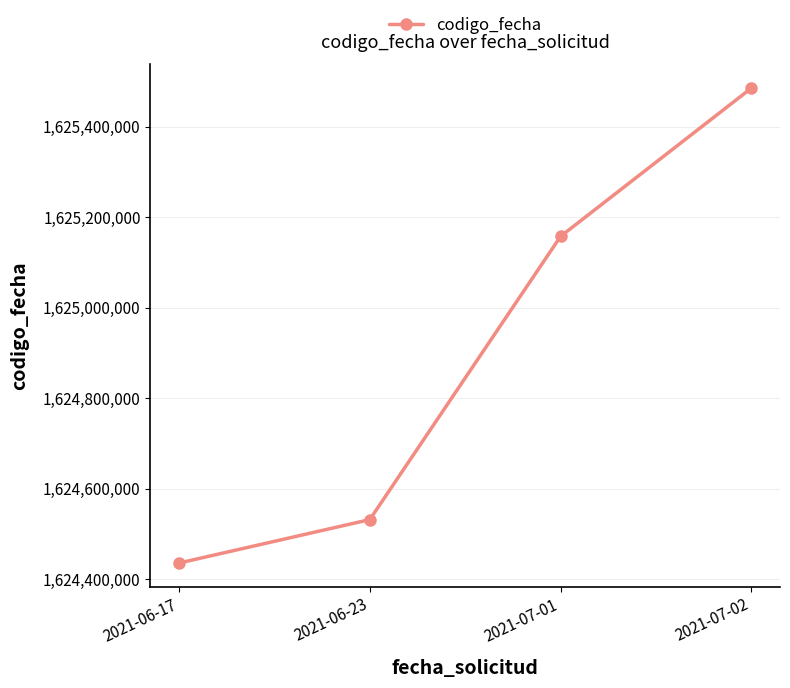

What is the change in value from 2021-06-23 to 2021-07-02?

+952983